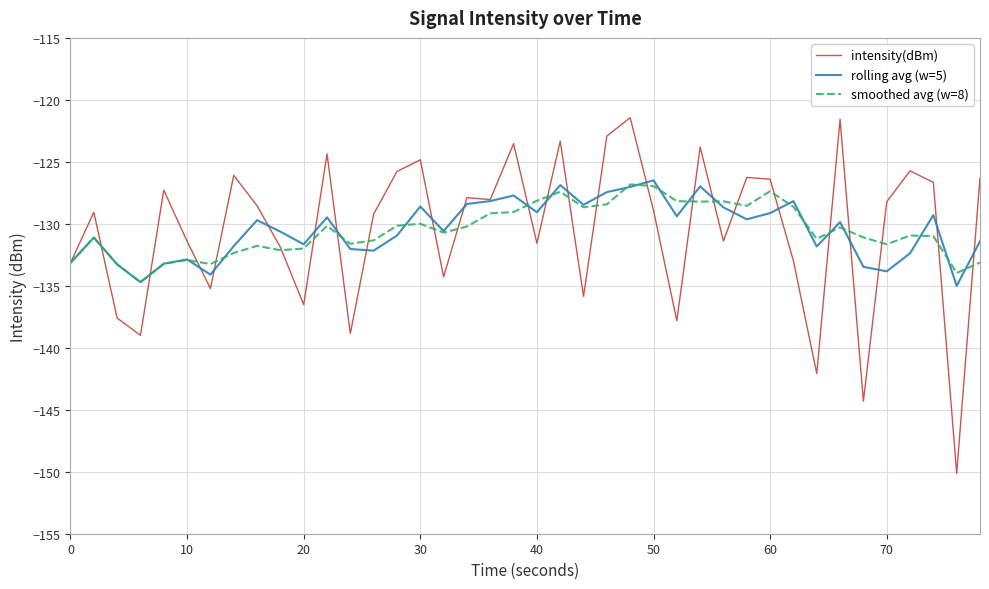

What is the difference between the second highest and minimum values in the smoothed avg (w=8) series?

7.8